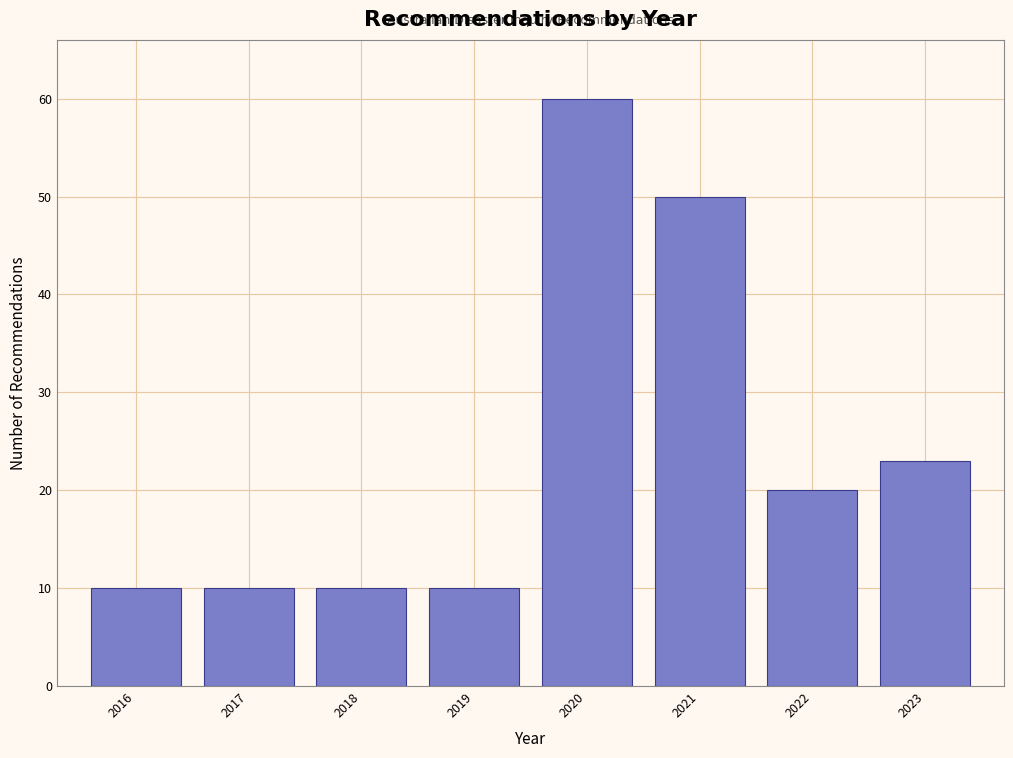

Reading left to right, transcribe all the data shown in this chart.

2016=10	2017=10	2018=10	2019=10	2020=60	2021=50	2022=20	2023=23